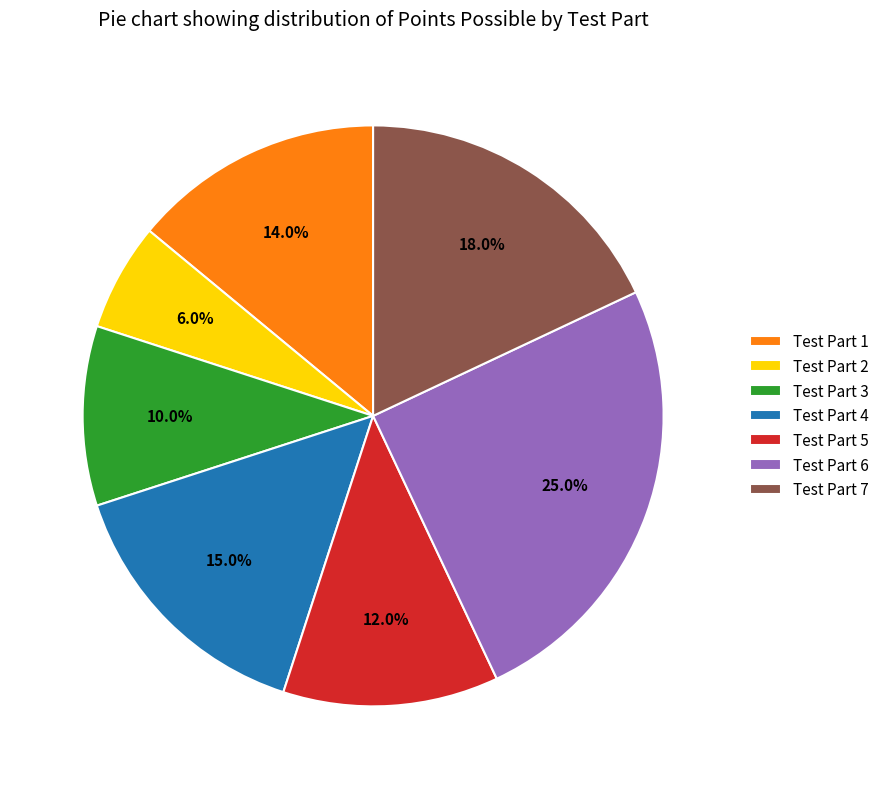

Which category has the biggest portion of the pie?

Test Part 6